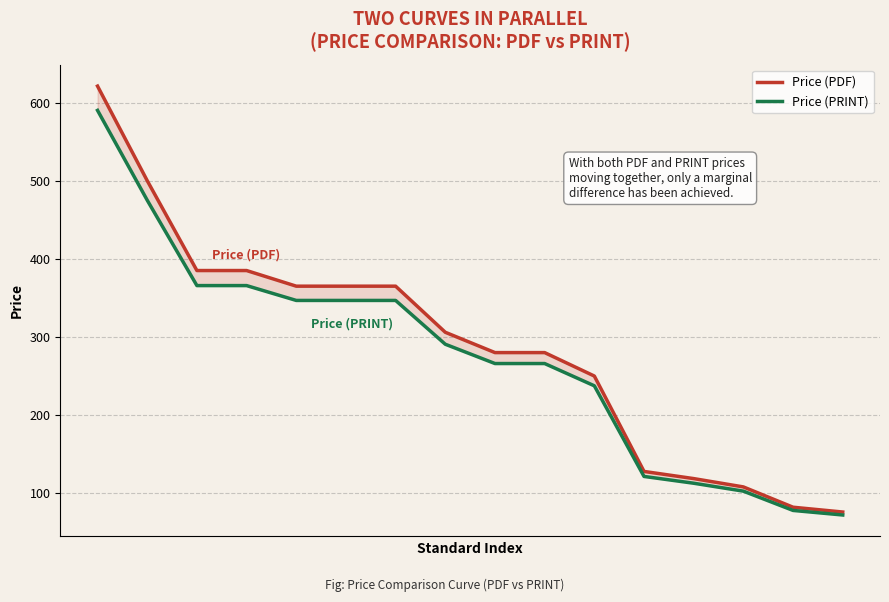

What is the difference between the maximum and second lowest values in the Price (PDF) series?

538.9